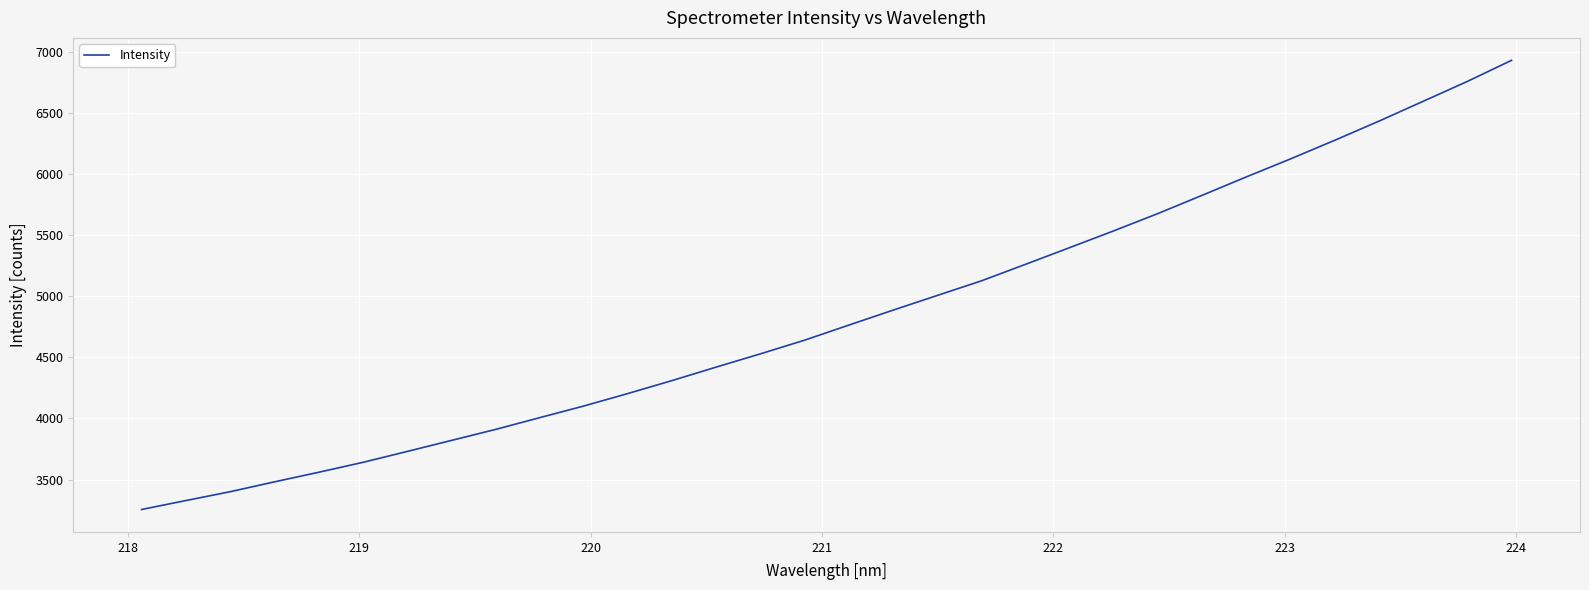

True or false: the data has more than 1 interior local peaks.

False